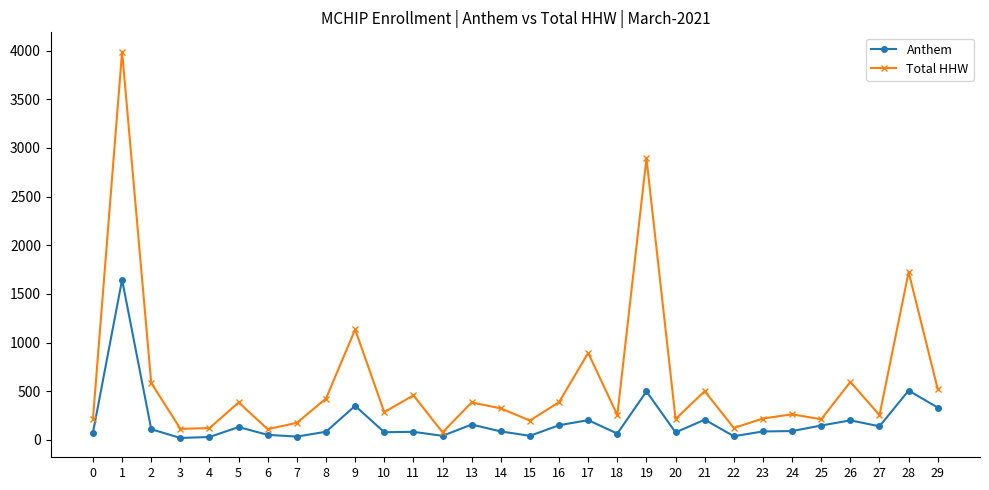

True or false: Total HHW has more than 1 interior local peaks.

True